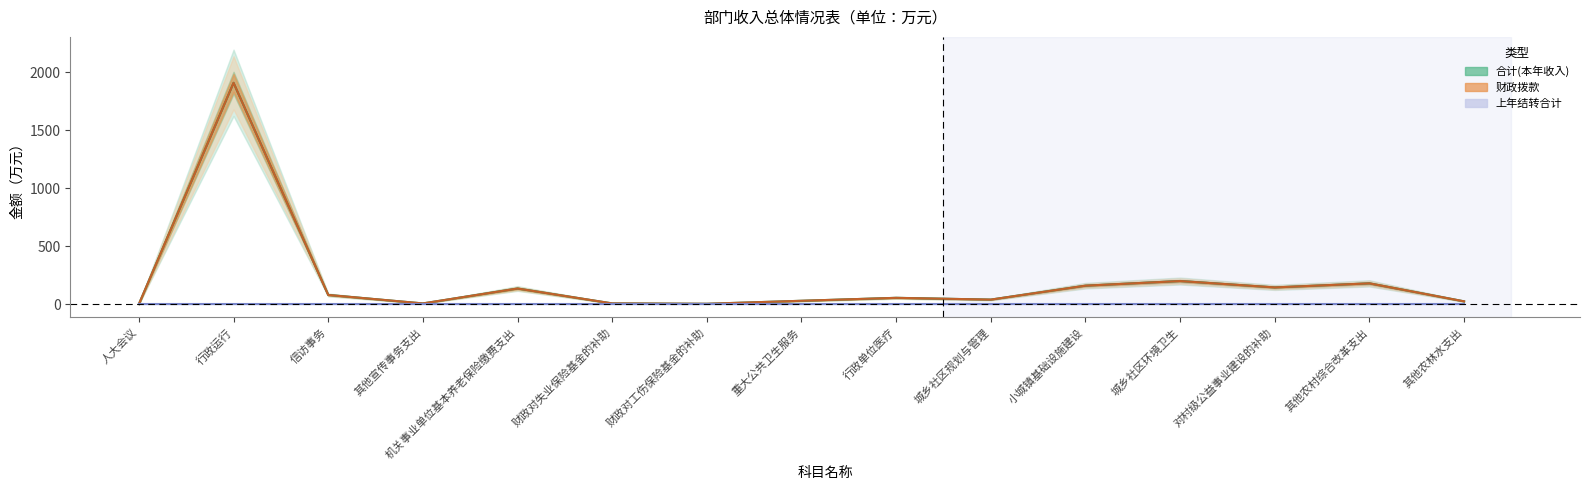

At which label is 合计(本年收入) closest to 955?

城乡社区环境卫生